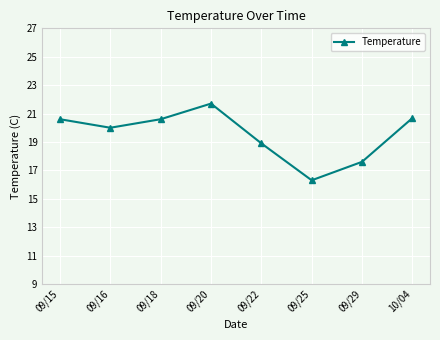

What is the greatest value displayed?

21.7